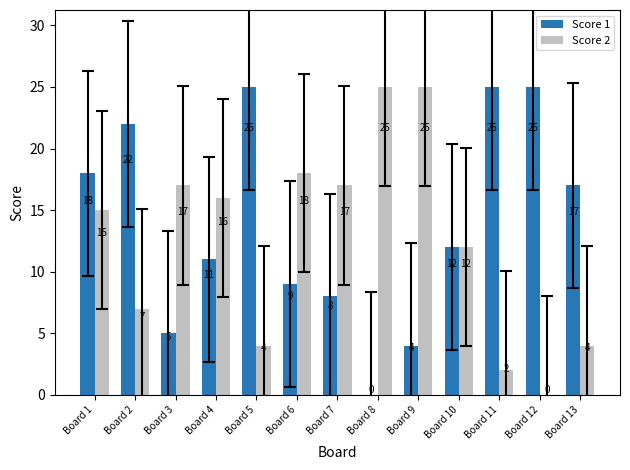

True or false: Score 1 has a value of 9 at Board 6.

True